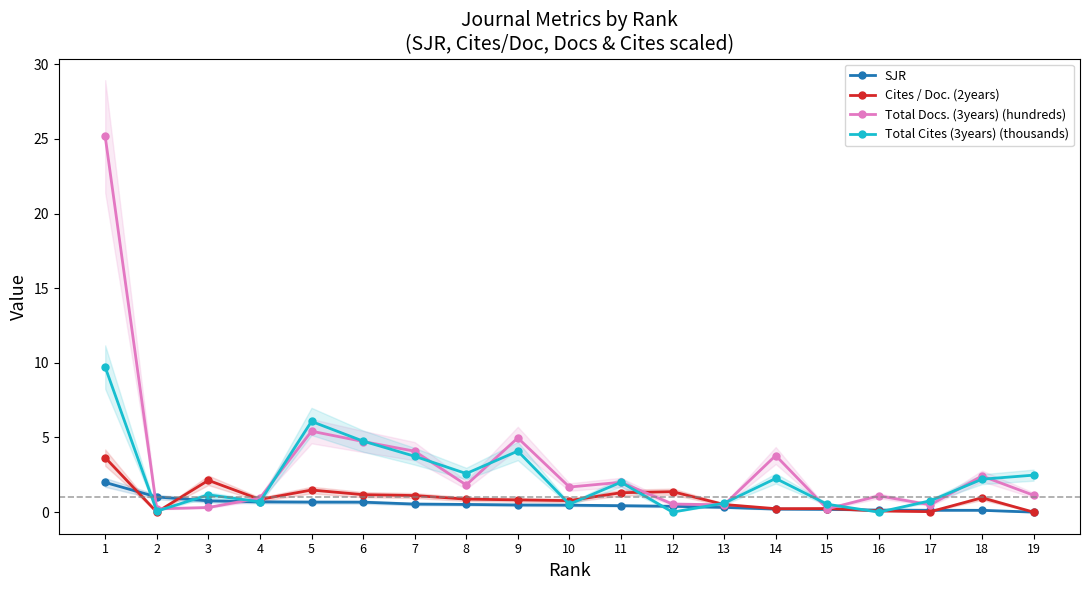

What is the sum of the Total Docs. (3years) (hundreds) values at 7 and 14?

7.9